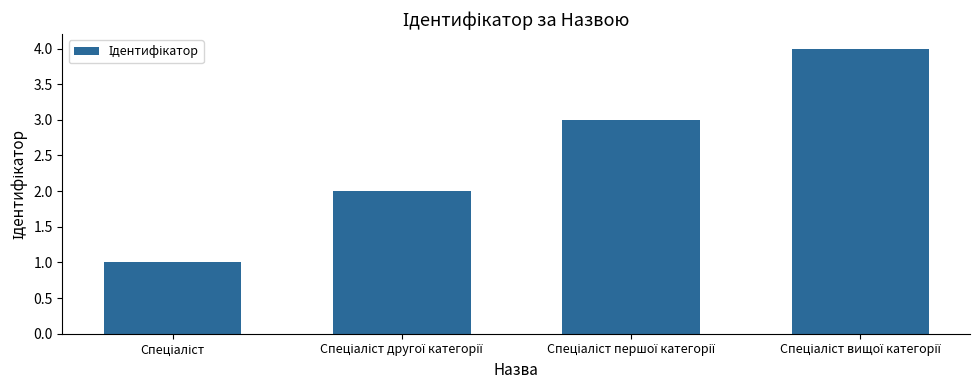

What is the difference between the maximum and minimum values?

3